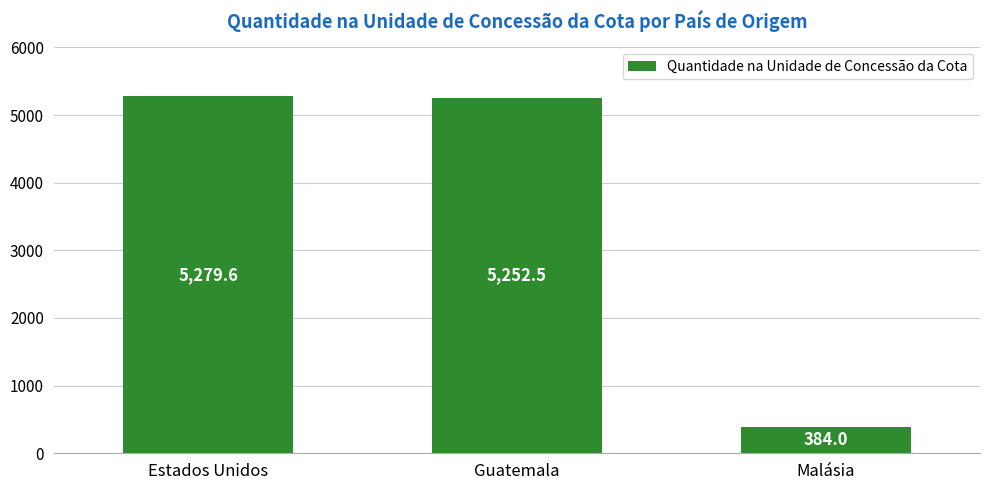

Reading left to right, transcribe all the data shown in this chart.

Estados Unidos=5279.6	Guatemala=5252.5	Malásia=384.0